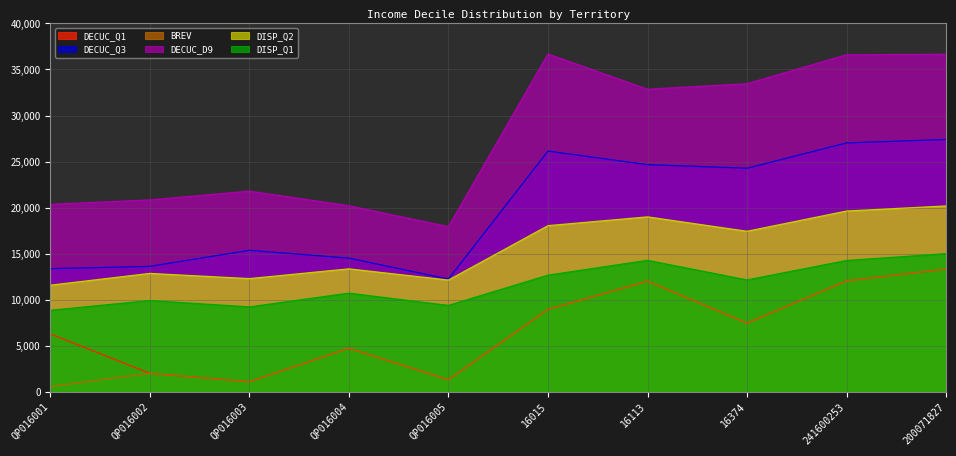

What is the total value across all series at QP016003?

60861